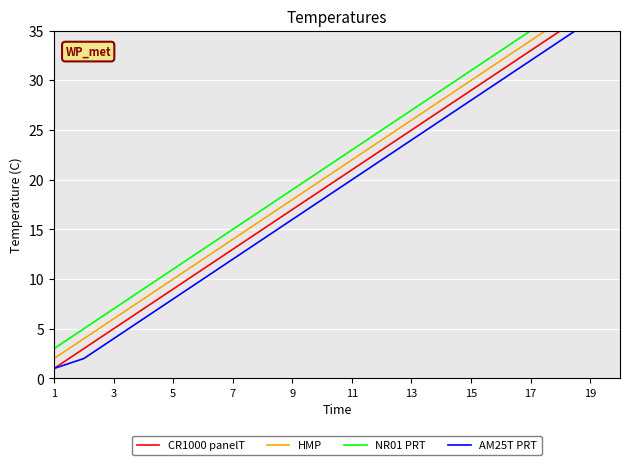

What is the label of the 5th point from the right?

15